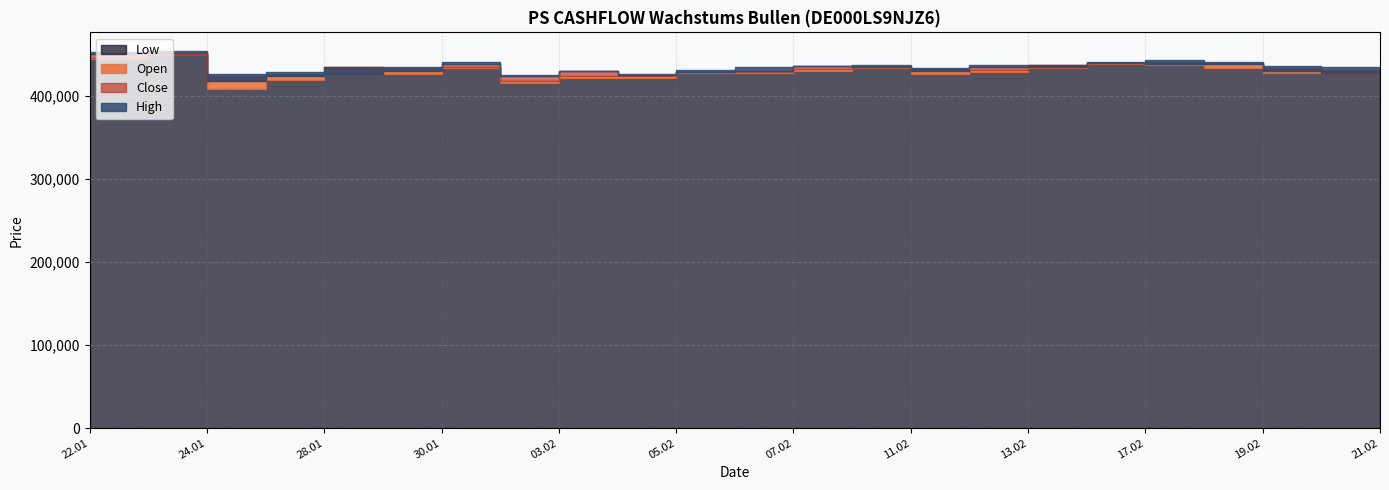

What is the minimum value shown in the chart?

408747